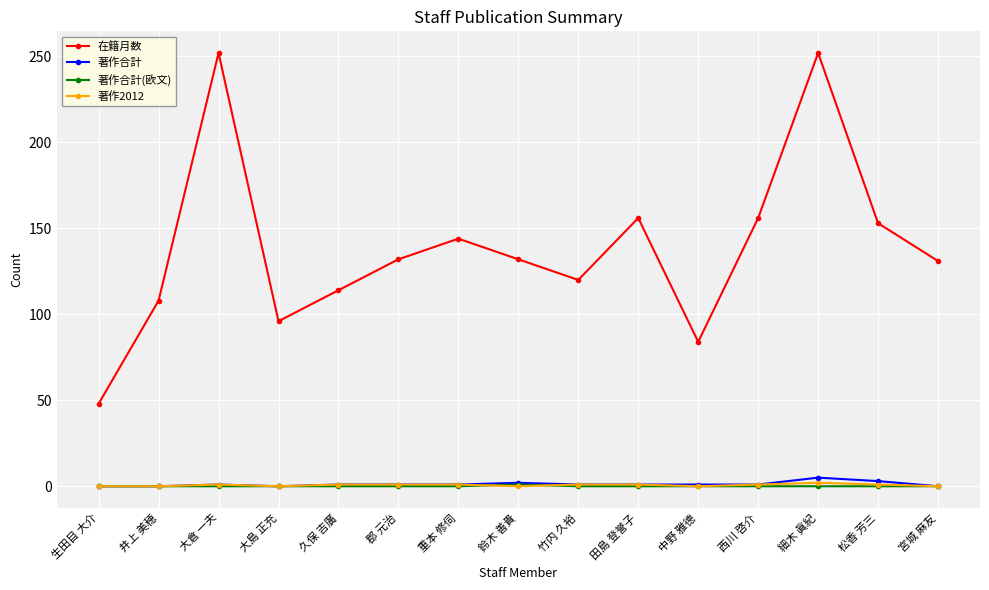

How many data points does each series have?

15